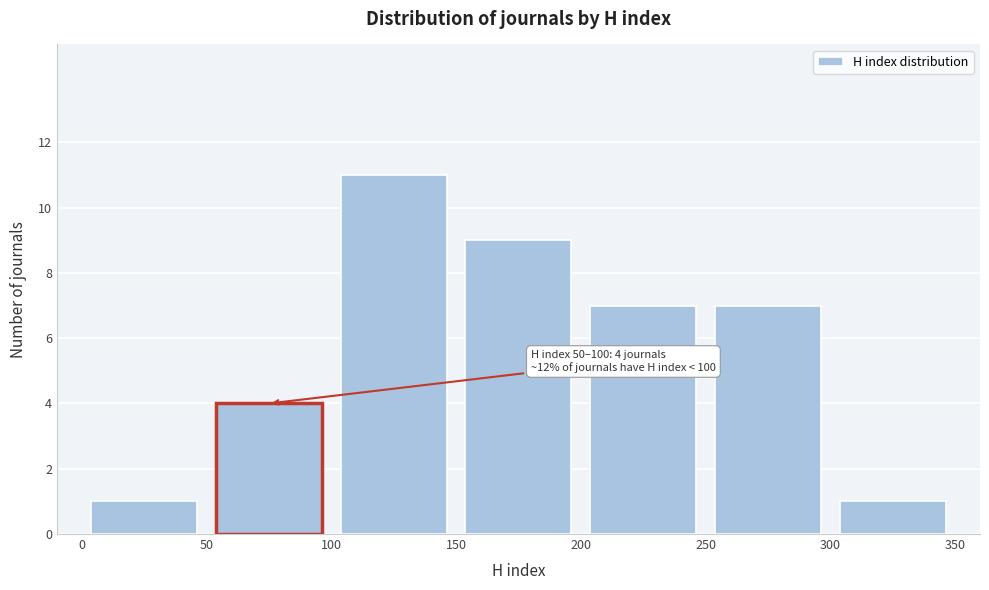

Over which range of the x-axis is the bar tallest?

100 to 150